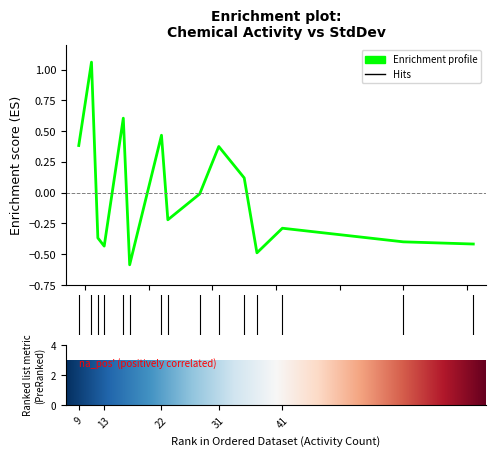

How many lines are shown in the chart?

1